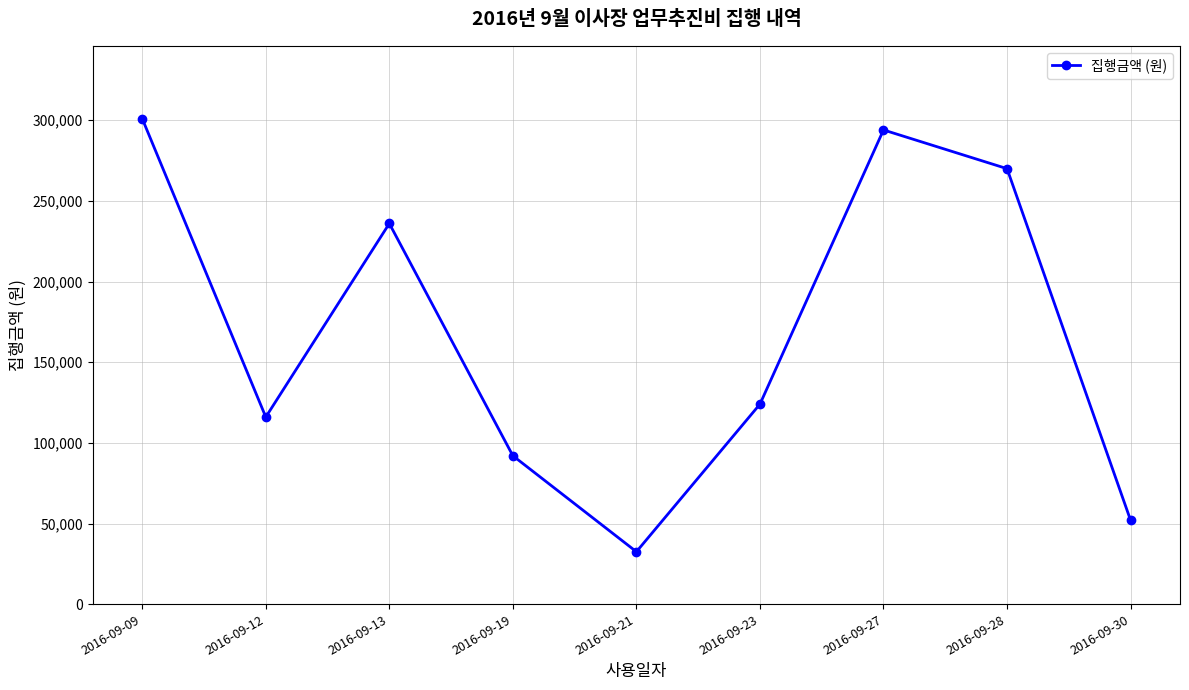

The chart shows a value of 116000 at 2016-09-12. True or false?

True